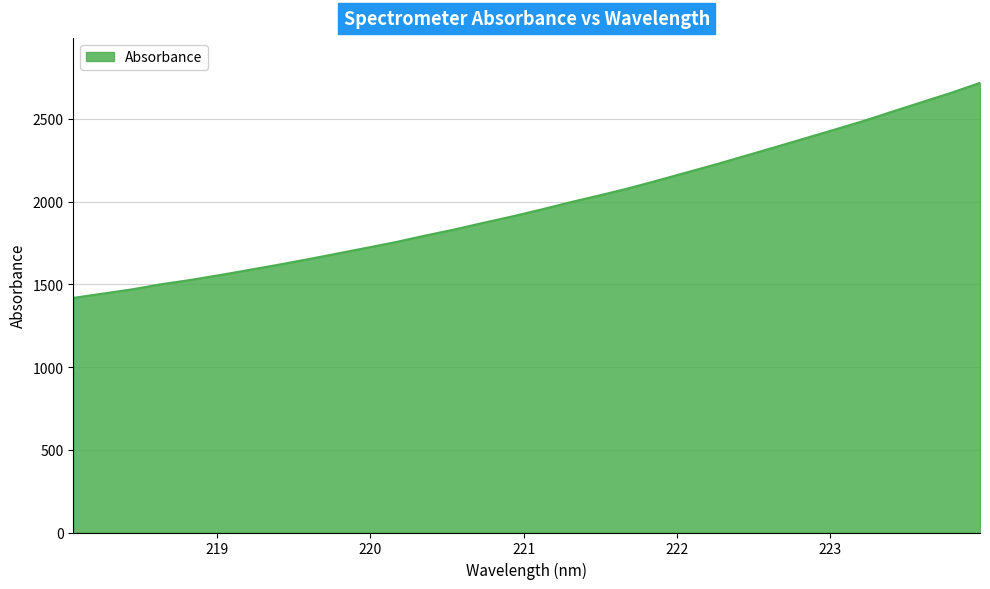

What is the smallest value displayed?

1418.3